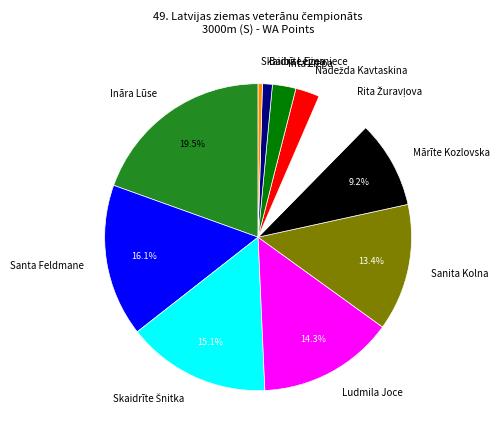

Which category has the smallest portion of the pie?

Skaidrīte Ezerniece